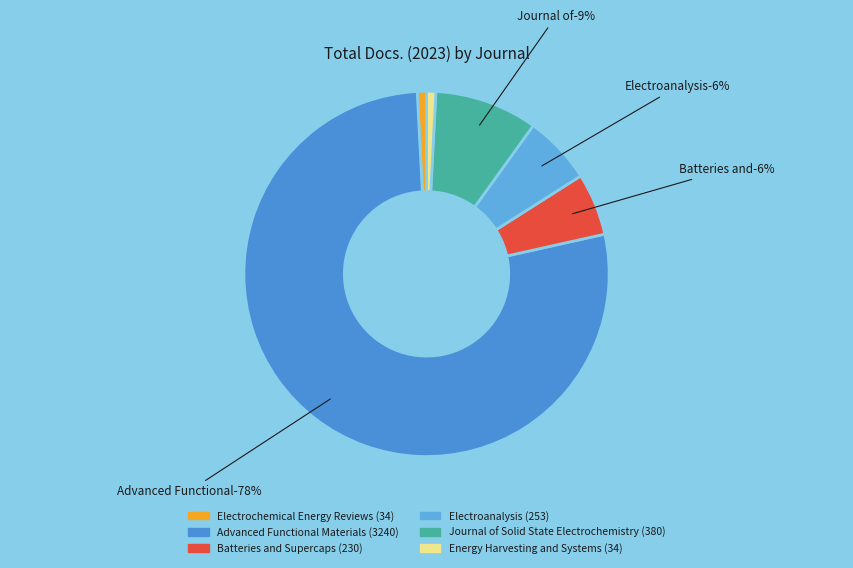

Approximately how many times larger is the value at Electrochemical Energy Reviews compared to Batteries and Supercaps?

0.1